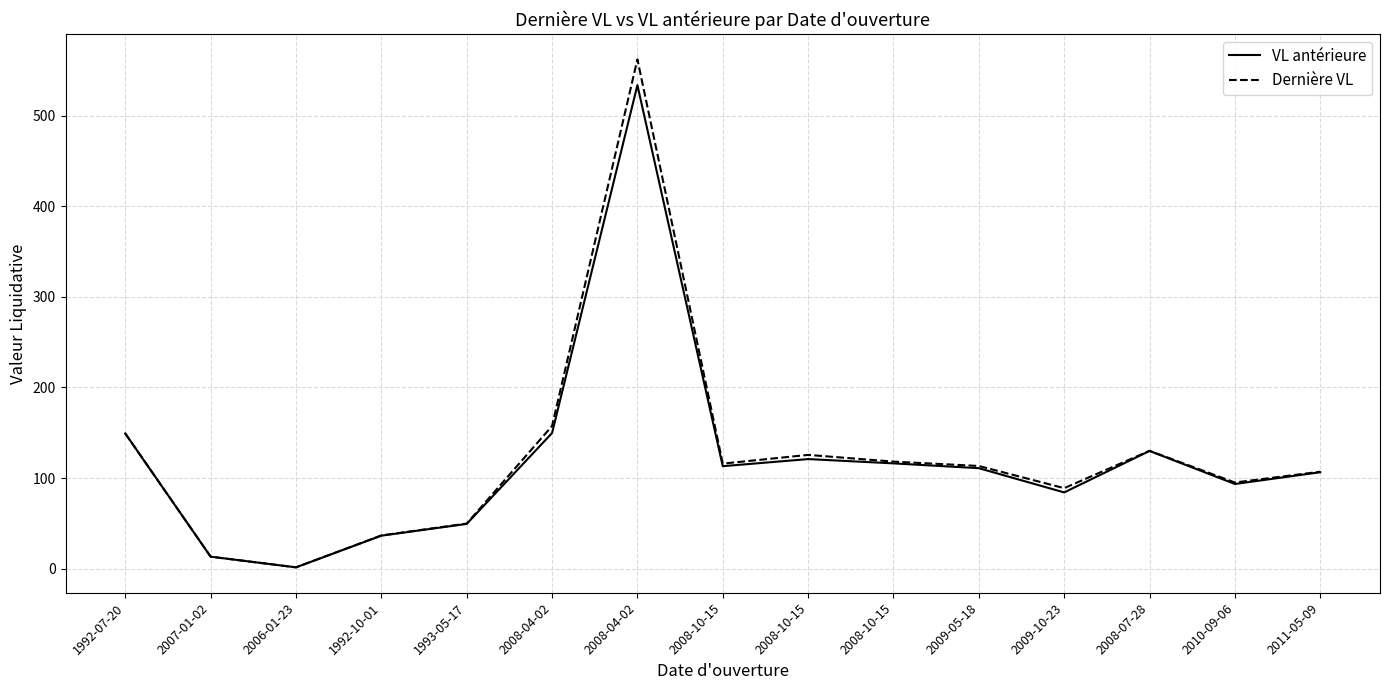

What are all the series names shown in the legend?

VL antérieure, Dernière VL